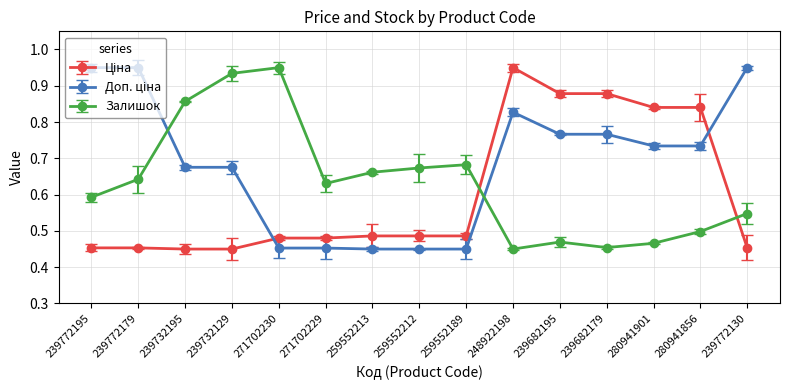

The value of Залишок at 280941856 is 0.7. True or false?

False